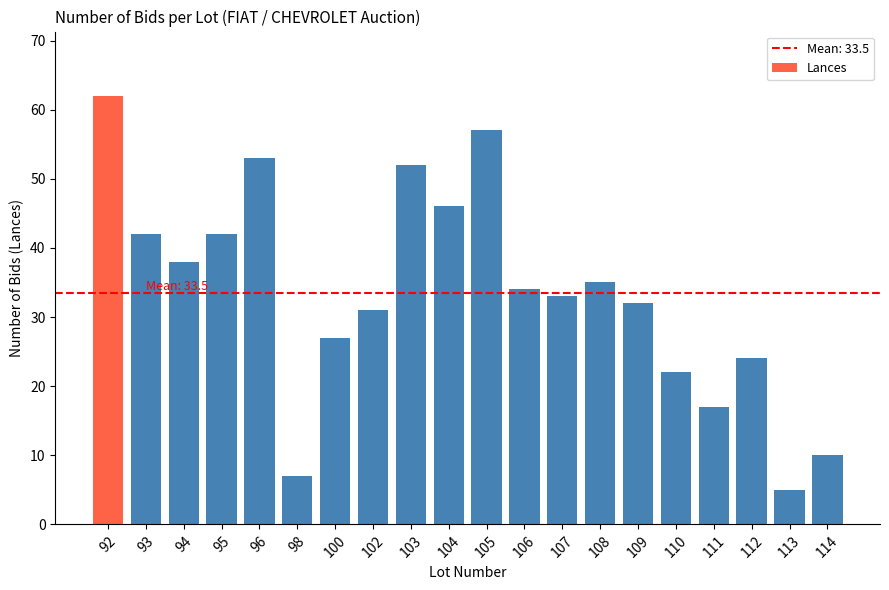

Reading right to left, what are all the values shown in this chart?

10	5	24	17	22	32	35	33	34	57	46	52	31	27	7	53	42	38	42	62